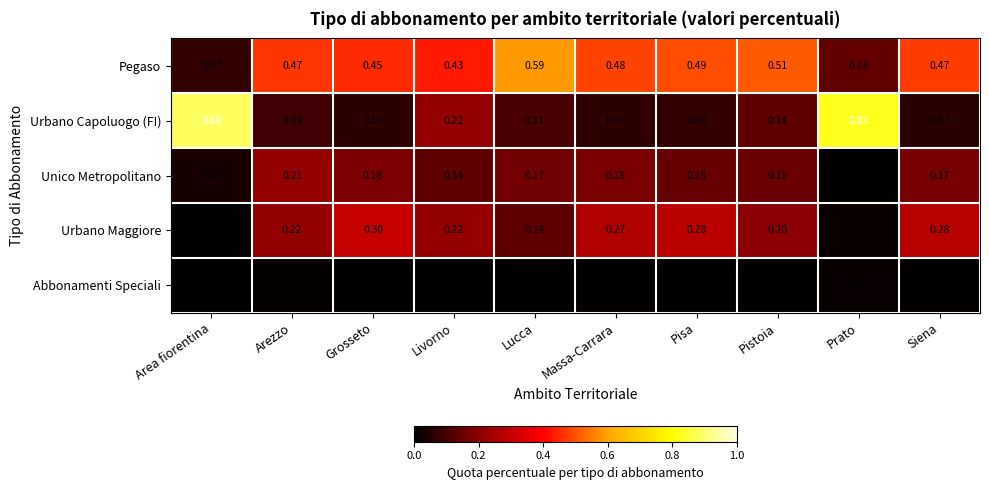

Is the value of Urbano Maggiore at Prato greater than the value of Pegaso at Pistoia?

No